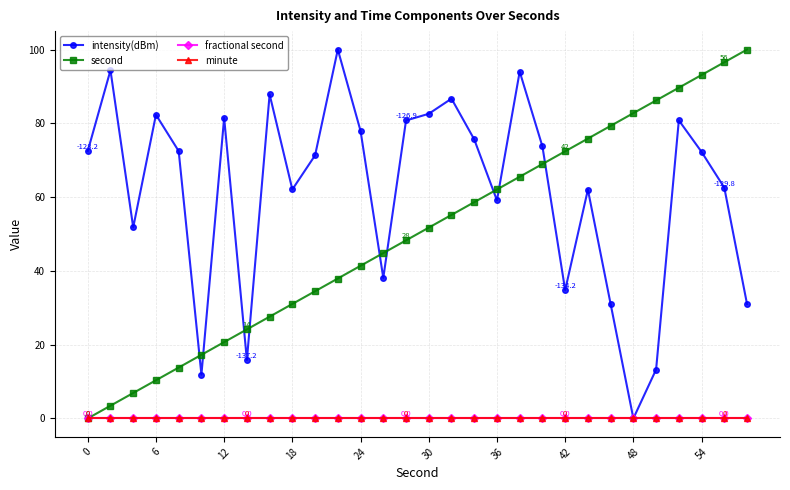

True or false: fractional second has more than 2 points higher than both neighbors.

False